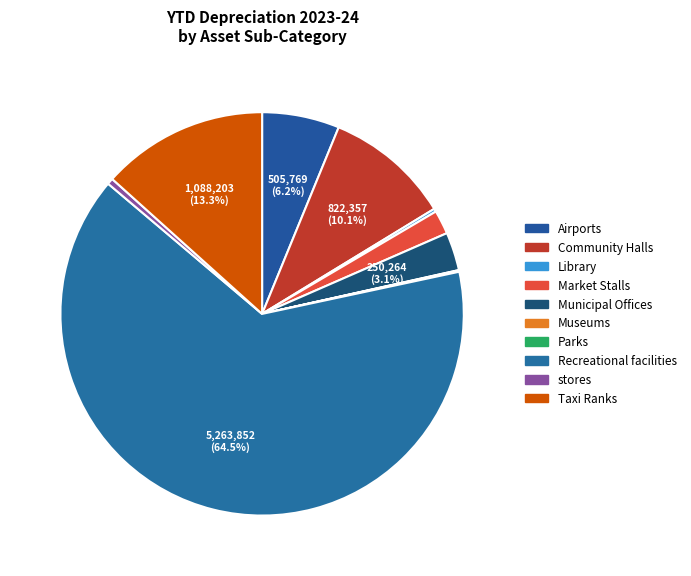

To the nearest percent, what percentage of the pie is Taxi Ranks?

13%